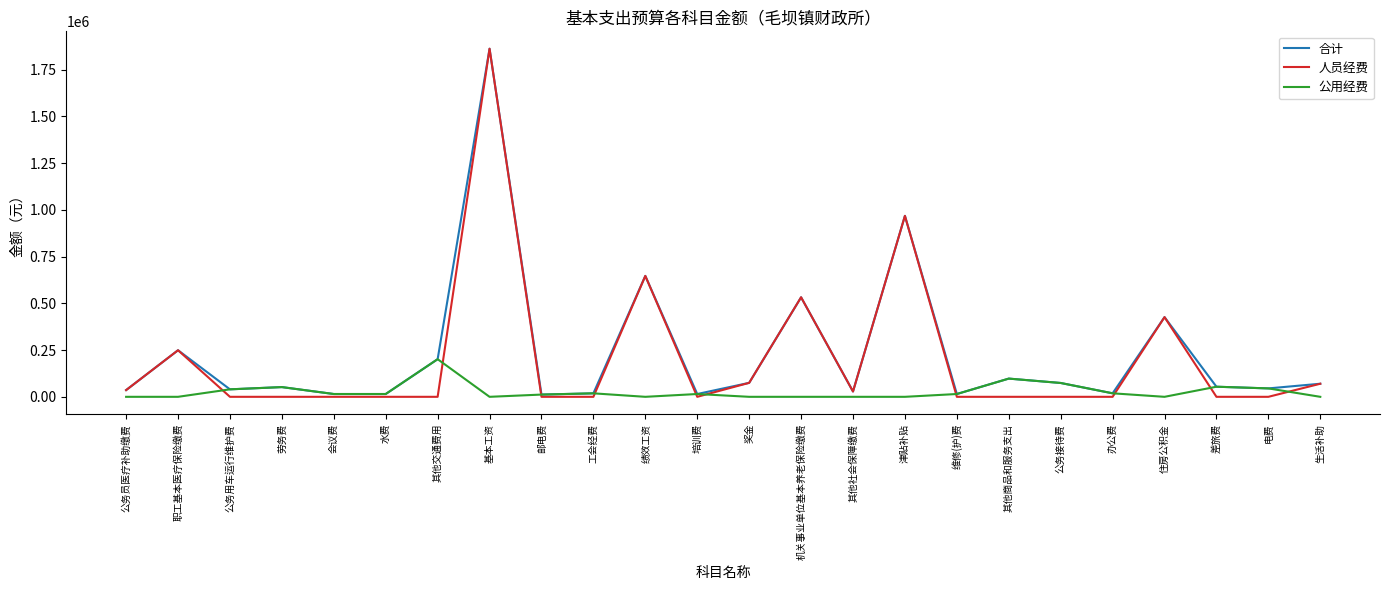

The 公用经费 series shows 74000.0 at 公务接待费. True or false?

True